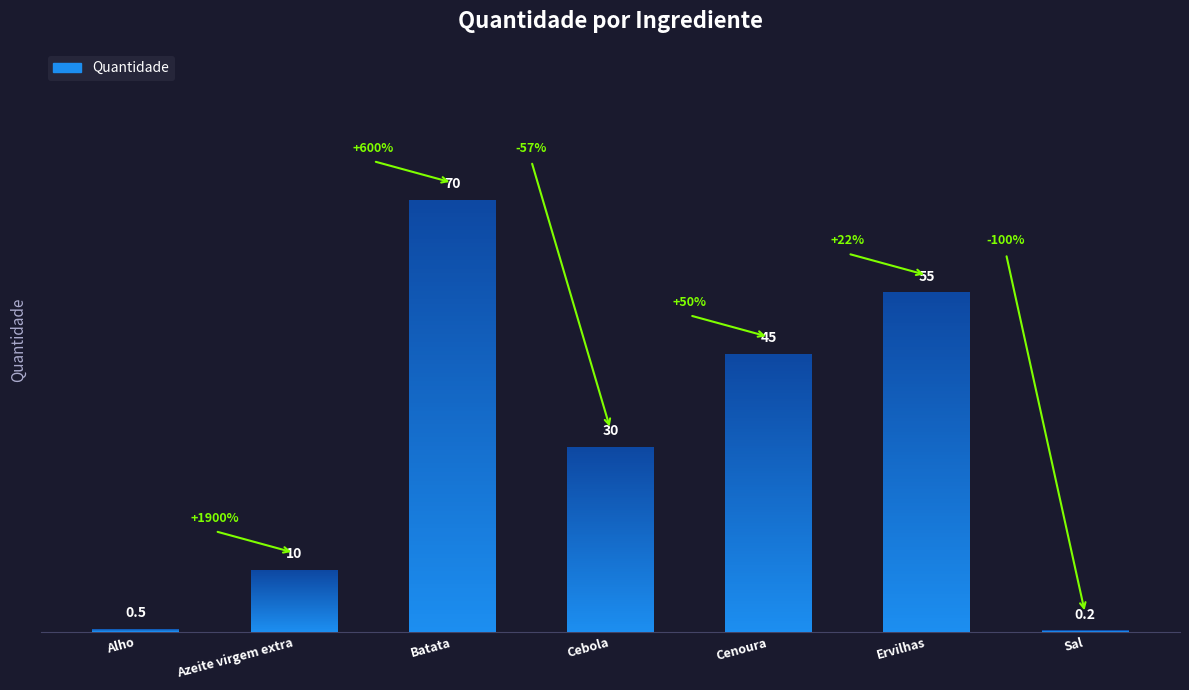

What is the difference between the values at Batata and Sal?

69.8